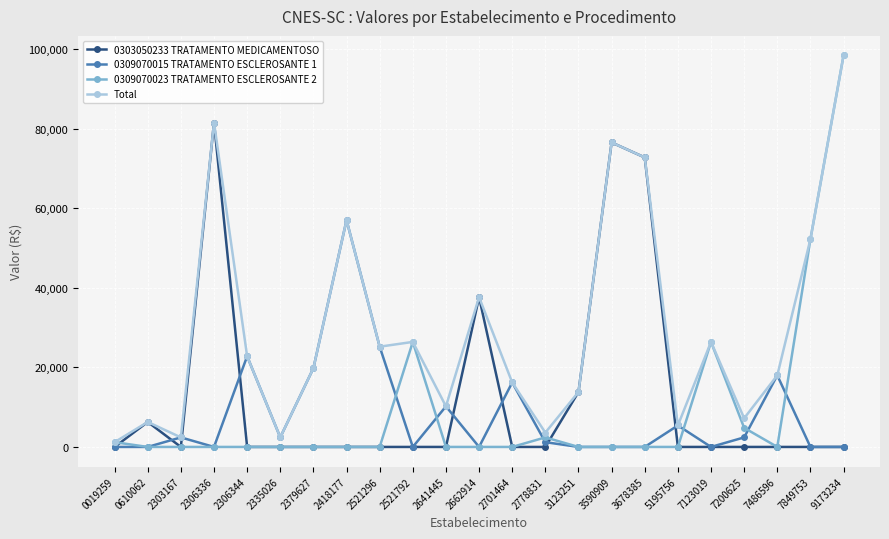

True or false: Total has more than 0 points higher than both neighbors.

True